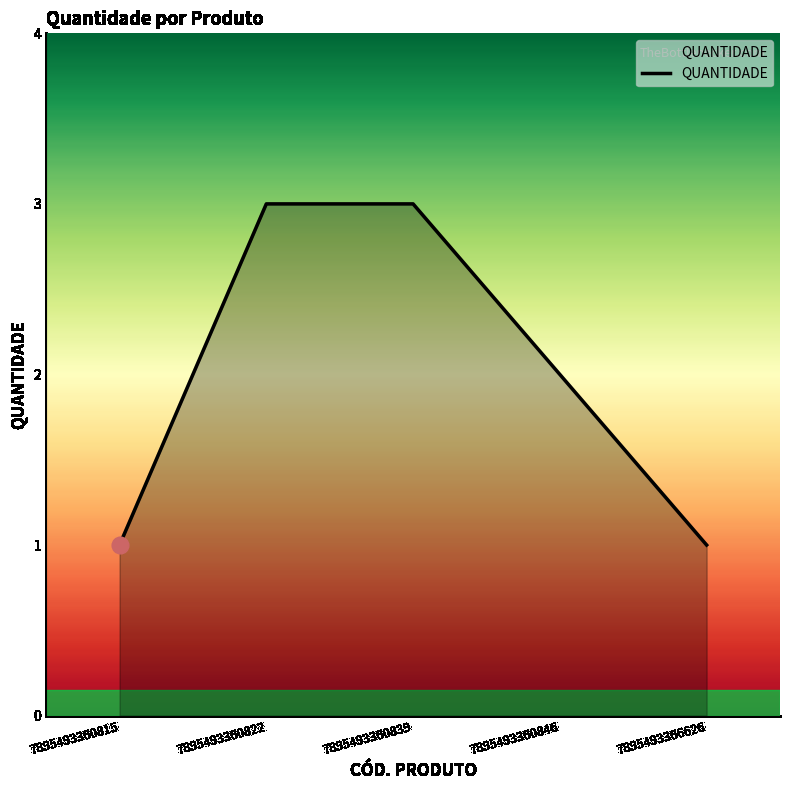

What is the difference between the maximum and minimum values?

2